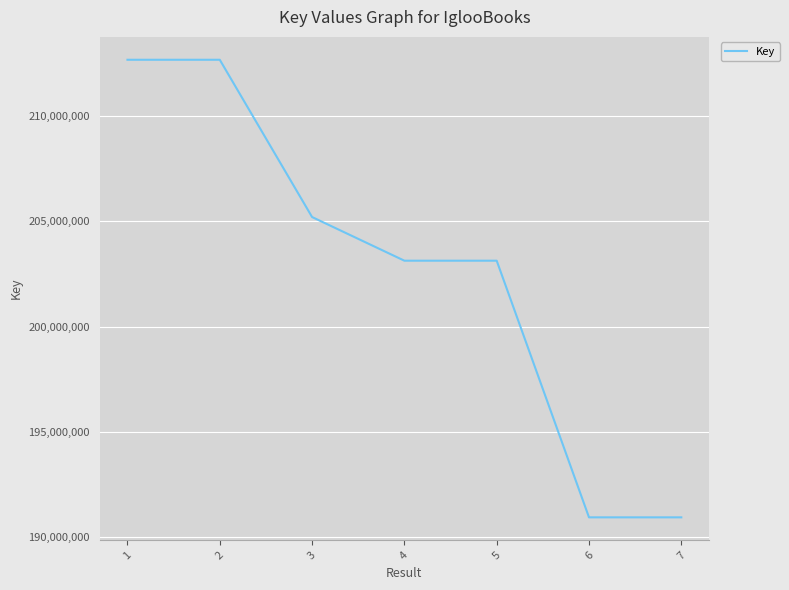

Is it true that the value at 7 is 190948417?

True